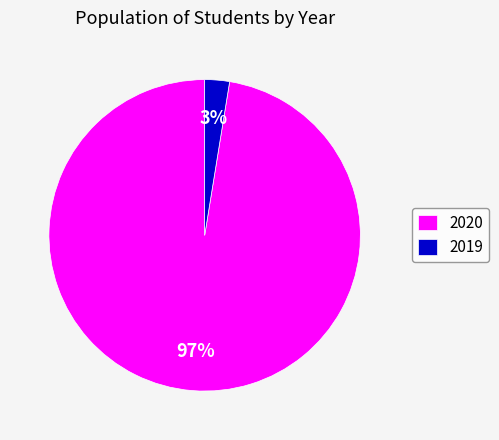

Is there a majority slice in this chart?

Yes